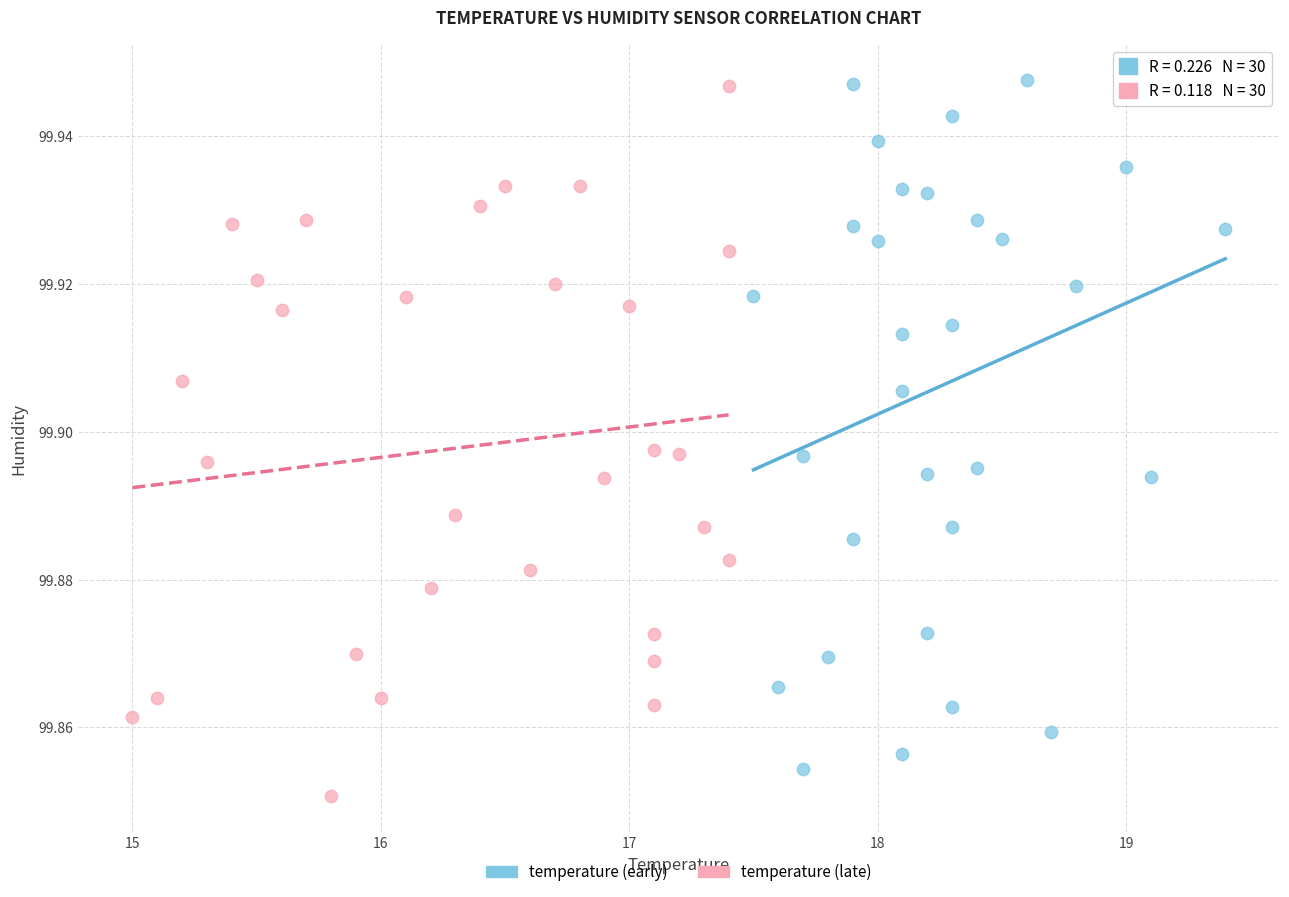

Which series has the widest spread of Y values?

temperature (late)